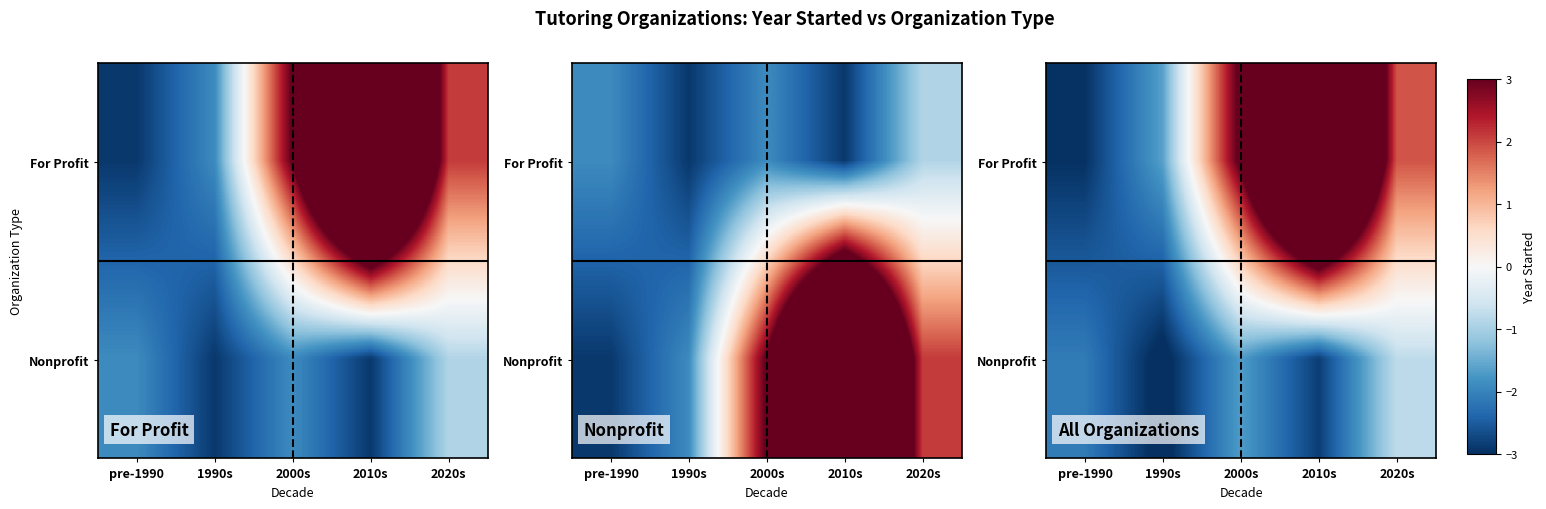

What is the average value of the For Profit series?

2.1